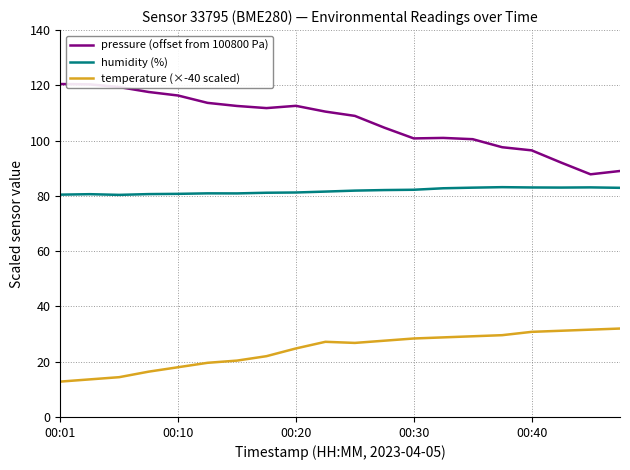

What is the highest value of the pressure (offset from 100800 Pa) series?

120.5